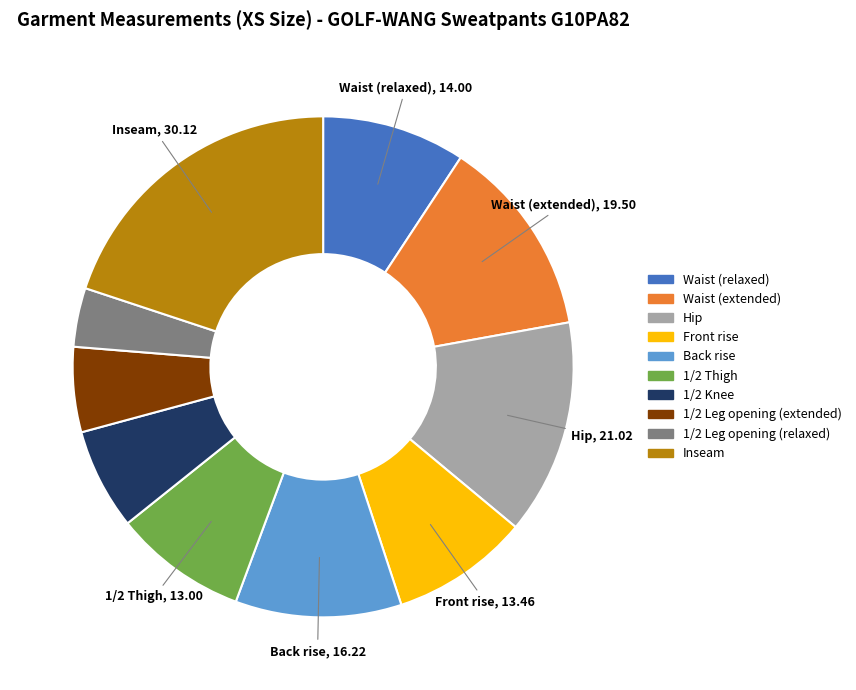

Approximately how many times larger is the value at Hip compared to Front rise?

1.6